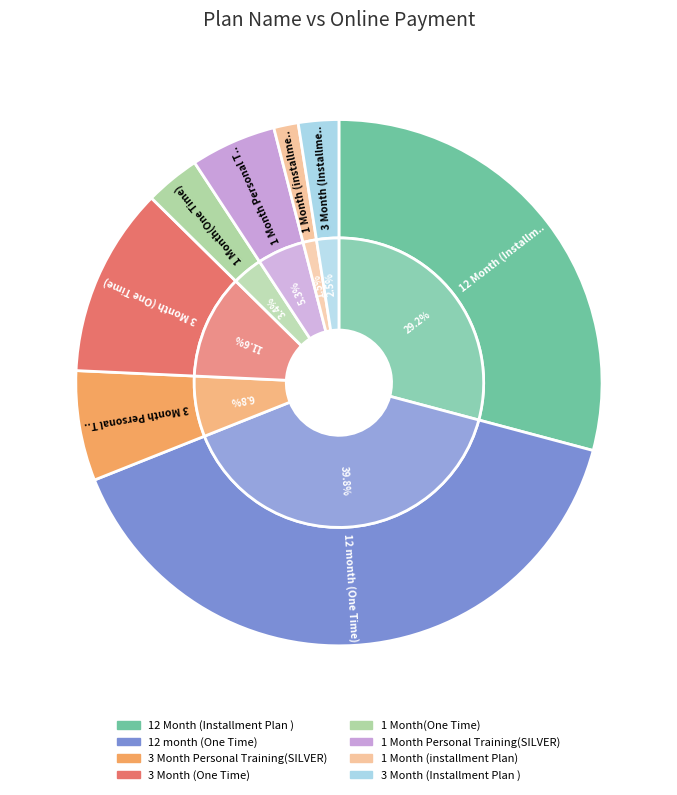

Between 3 Month (One Time) and 1 Month(One Time), which is larger?

3 Month (One Time)